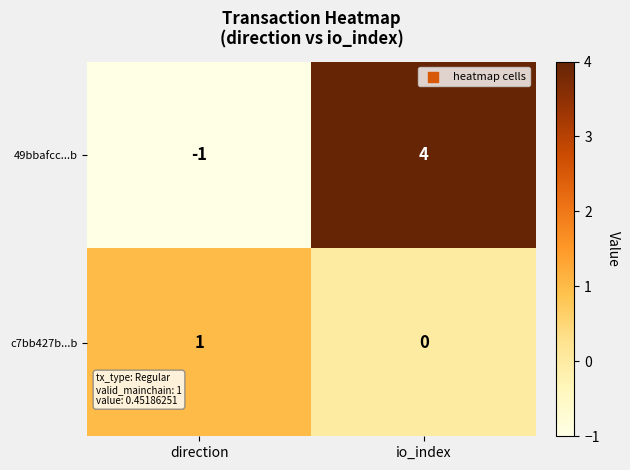

Which category has the lowest value in the c7bb427b...b series?

io_index